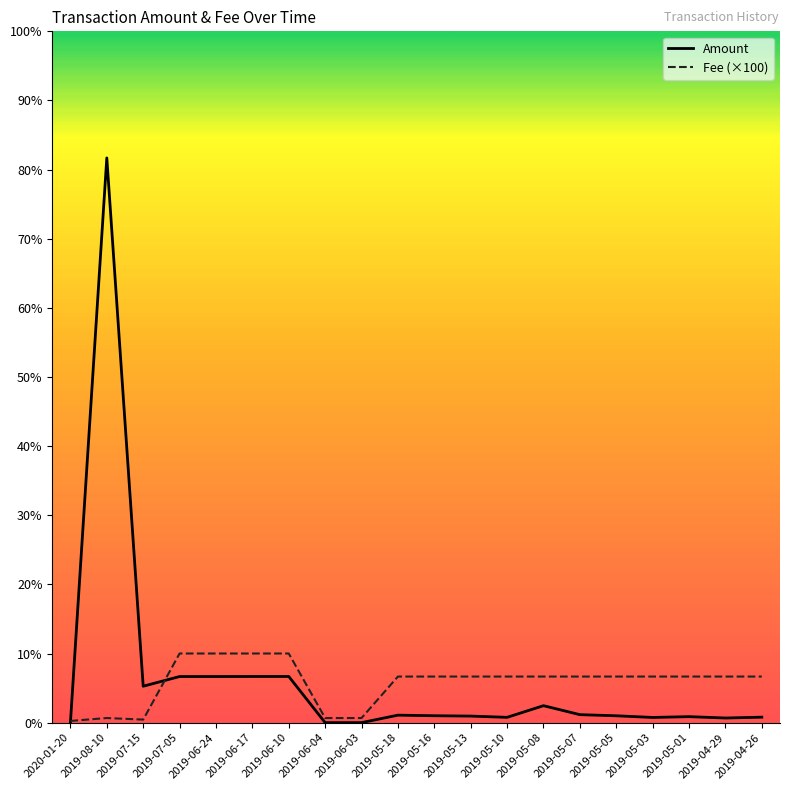

Reading left to right, extract all data points from this chart.

Amount: 0.0	1225.4	79.0	100.0	100.0	100.2	100.2	0.0	0.0	16.2	15.0	14.2	11.5	36.8	17.3	14.9	11.3	13.0	10.0	11.8
Fee (×100): 3.7	10.0	6.6	150.0	150.0	150.0	150.0	10.0	10.0	100.0	100.0	100.0	100.0	100.0	100.0	100.0	100.0	100.0	100.0	100.0